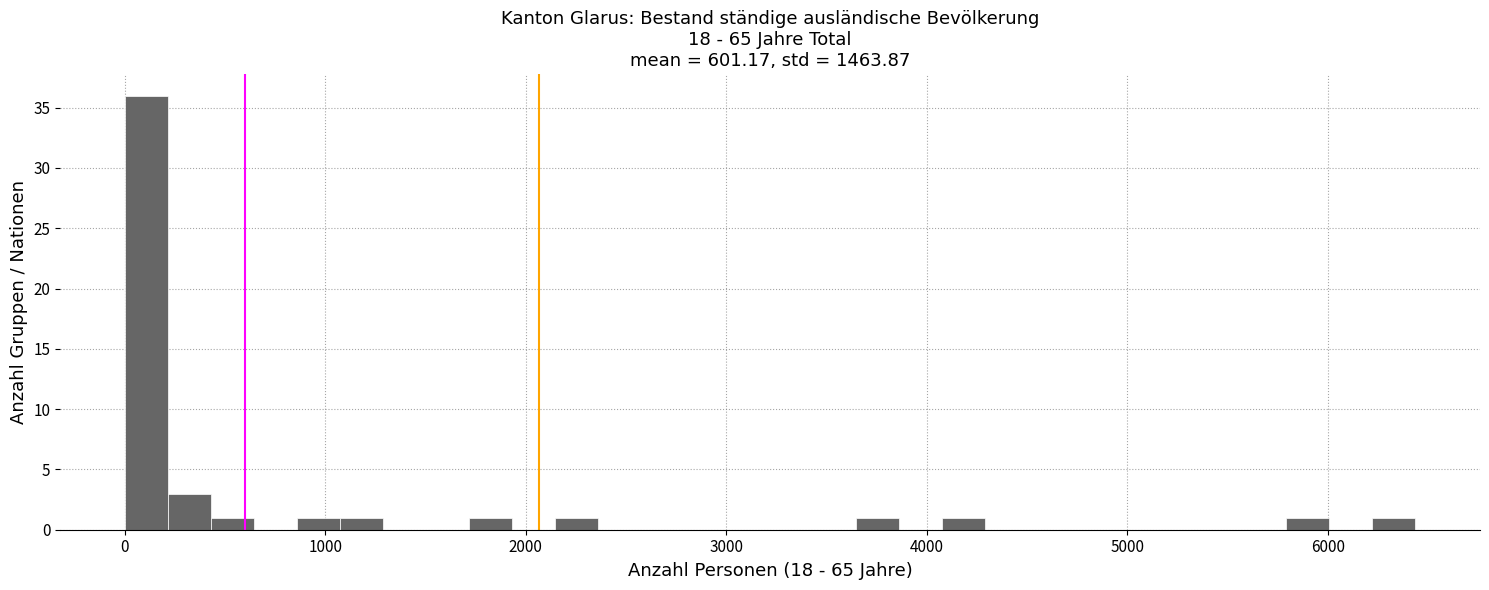

Read against the x-axis, roughly where is the centre of the tallest bar?

100